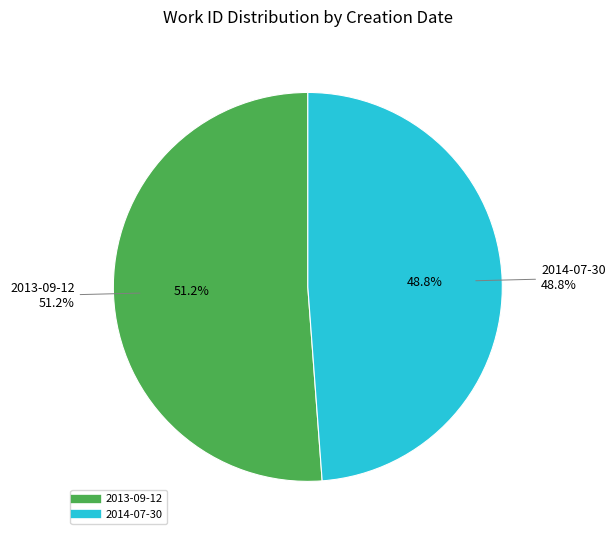

What is the largest slice in the pie chart?

2013-09-12